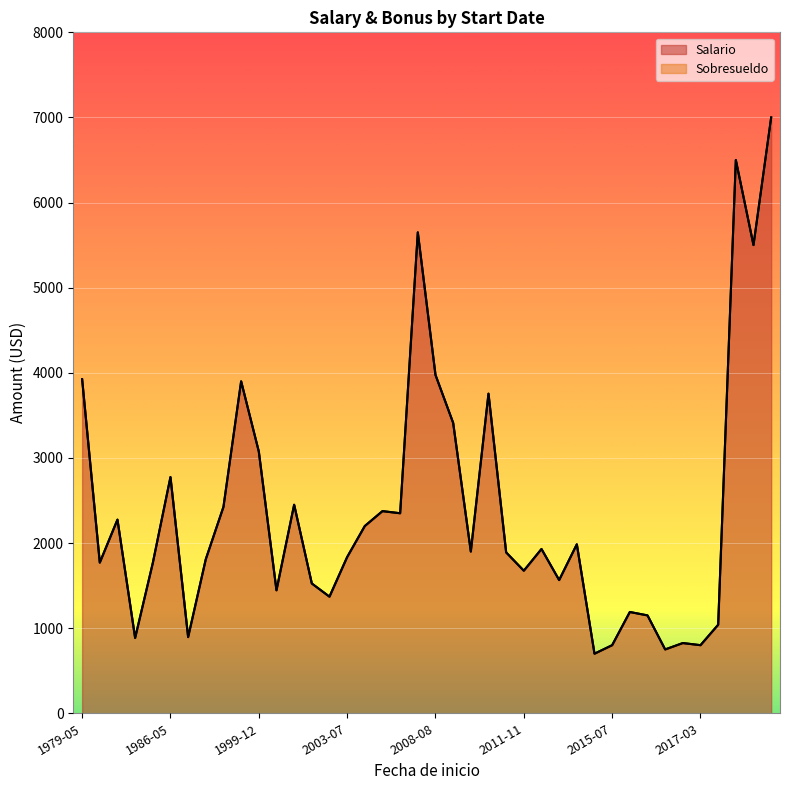

What is the sum of all Salario values?

95042